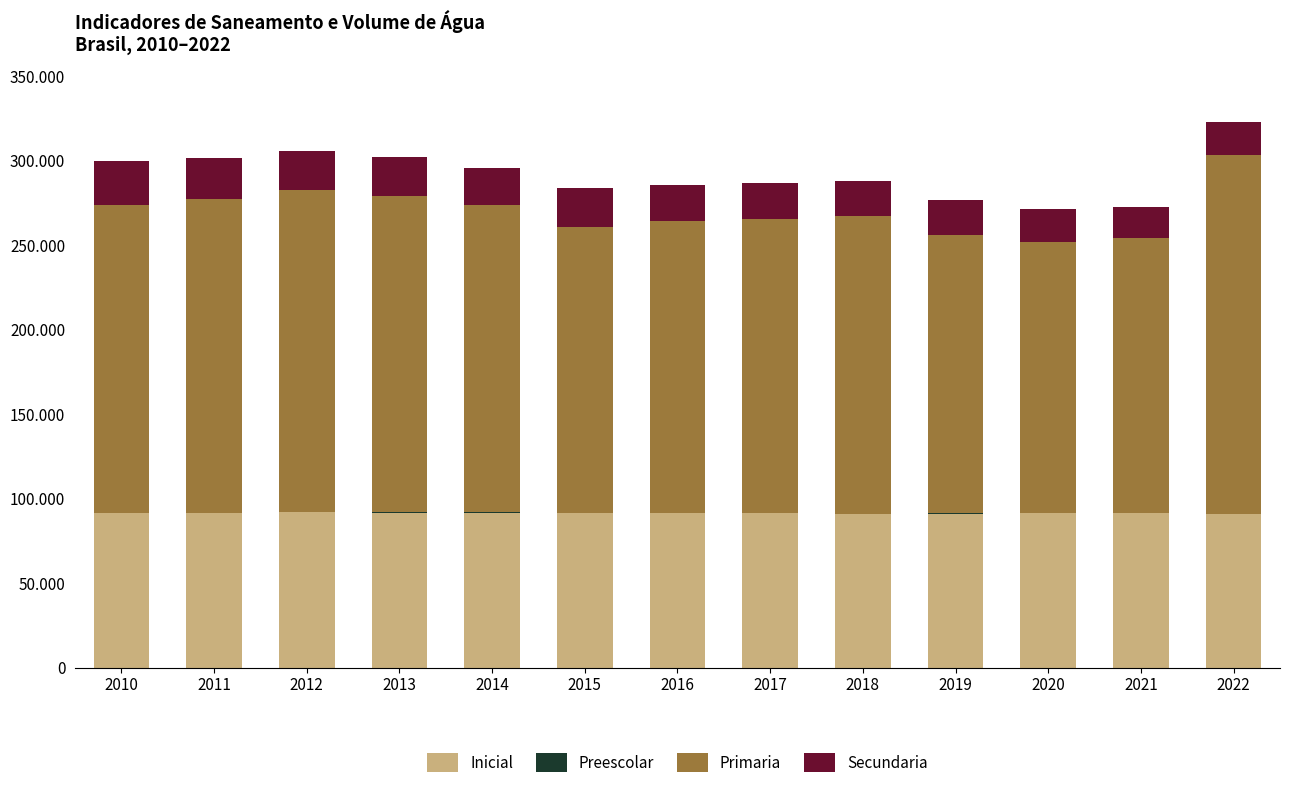

Which has a higher value, 2021 or 2011?

2021